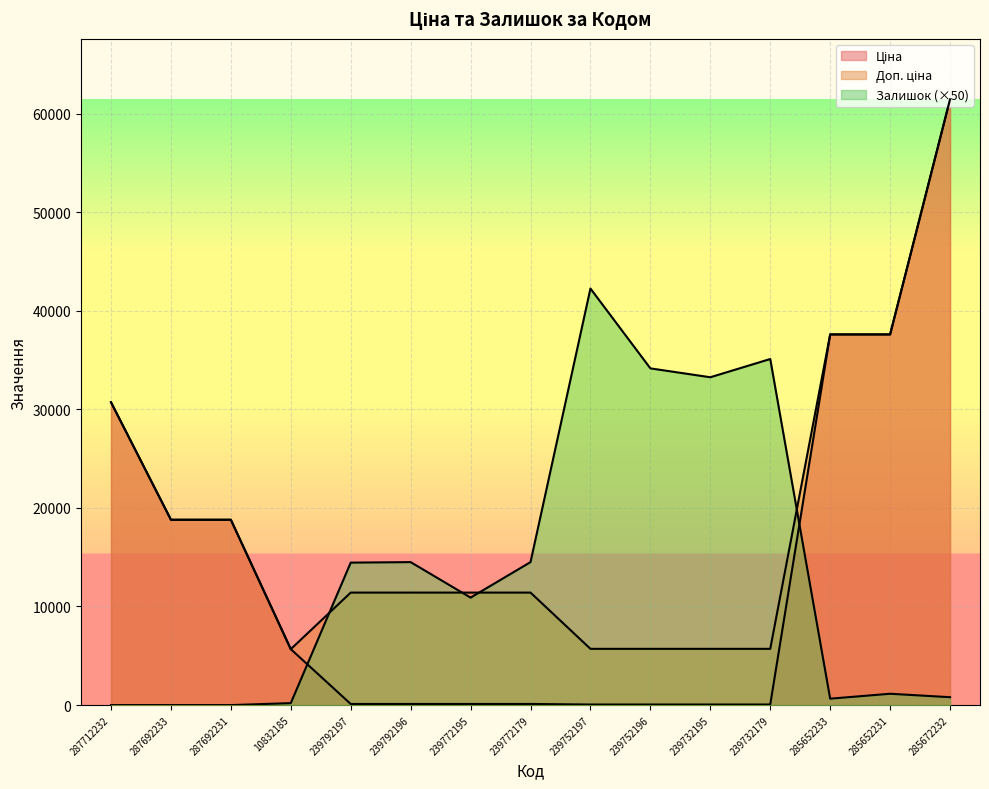

Which series ends up on top after the final intersection of Доп. ціна and Залишок?

Доп. ціна